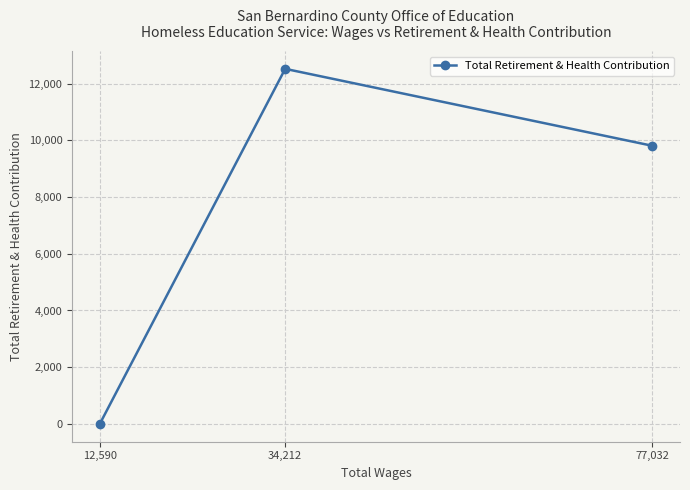

How many values are above zero?

2